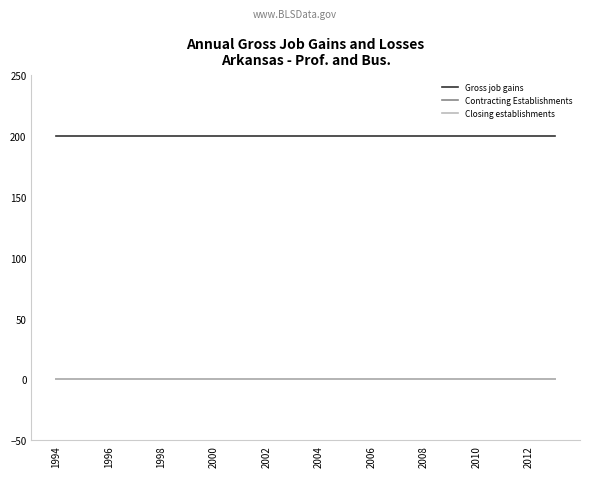

Where is Contracting Establishments nearest to the value 0?

1994